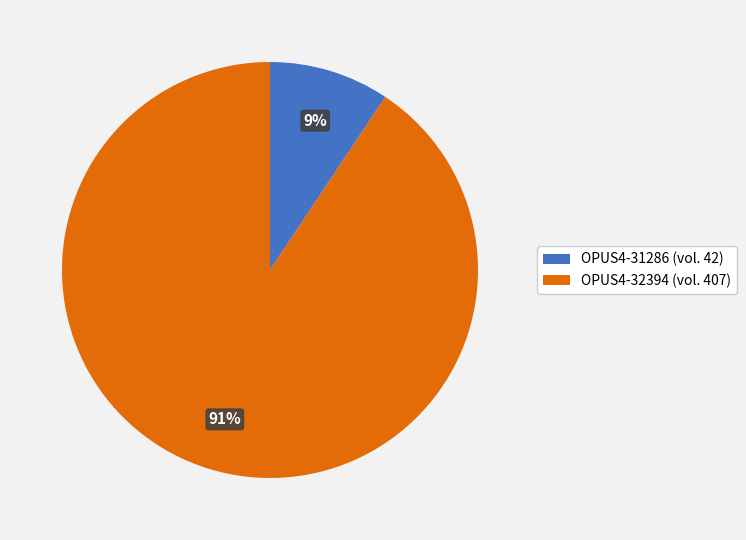

Combined, do OPUS4-32394 (vol. 407) and OPUS4-31286 (vol. 42) account for over 50%?

Yes